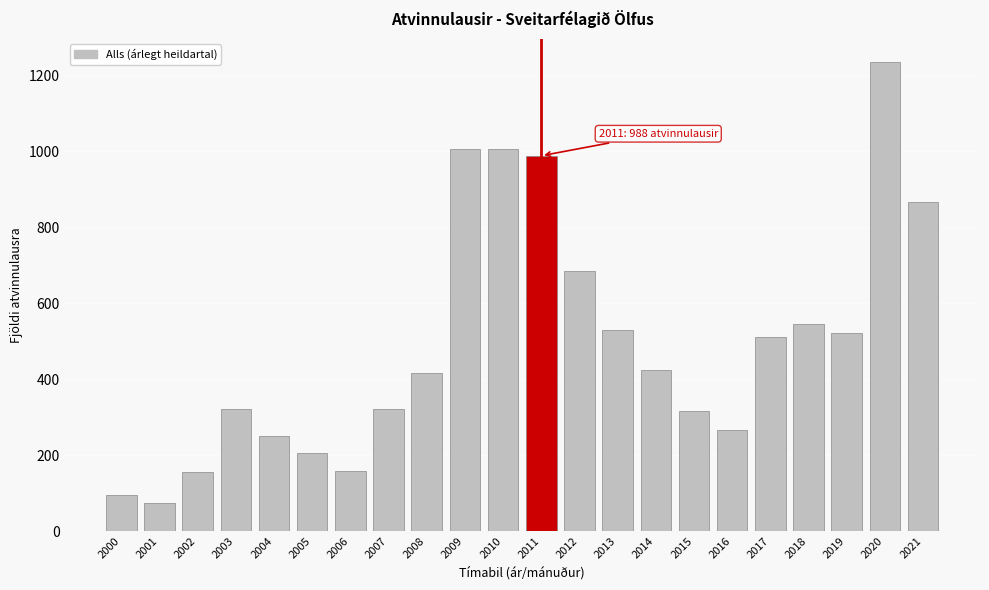

Which label corresponds to the largest value in the chart?

2020